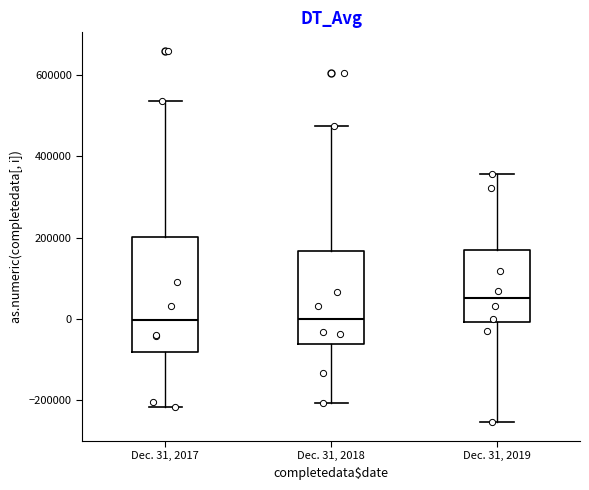

Where does the lower whisker of the box for Dec. 31, 2017 end on the y-axis? The values are not printed on the chart, so give them approximately, as read against the axis.

-220000